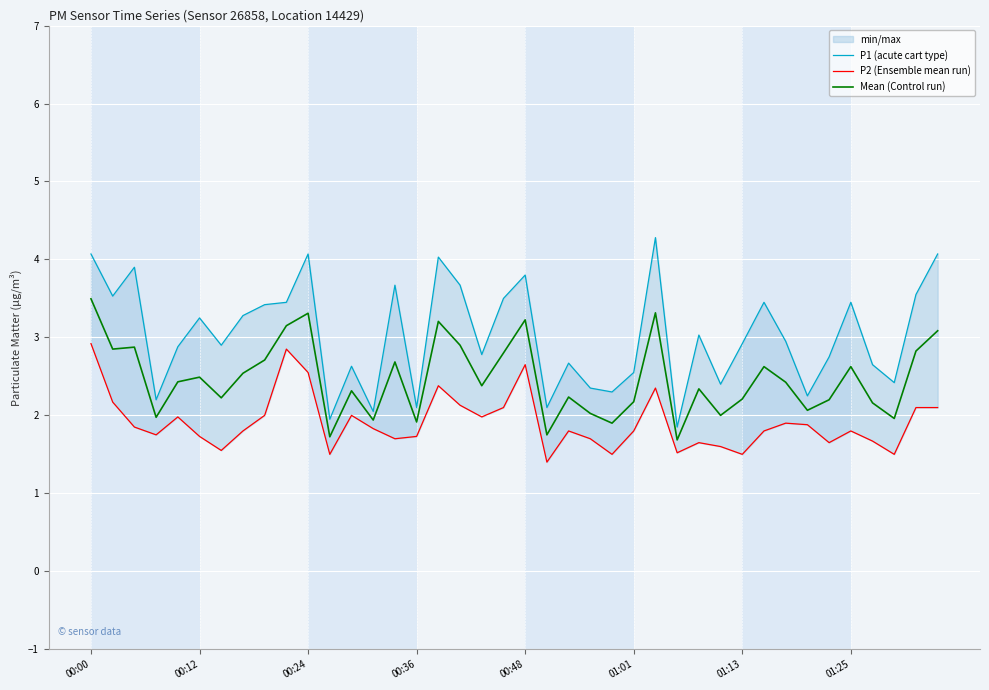

List the series in order of their overall mean, highest first.

P1 (acute cart type), Mean (Control run), P2 (Ensemble mean run)